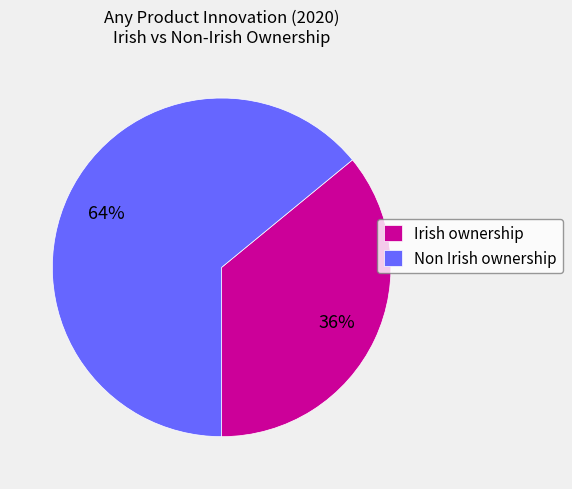

Do Irish ownership and Non Irish ownership together represent more than half of the pie?

Yes